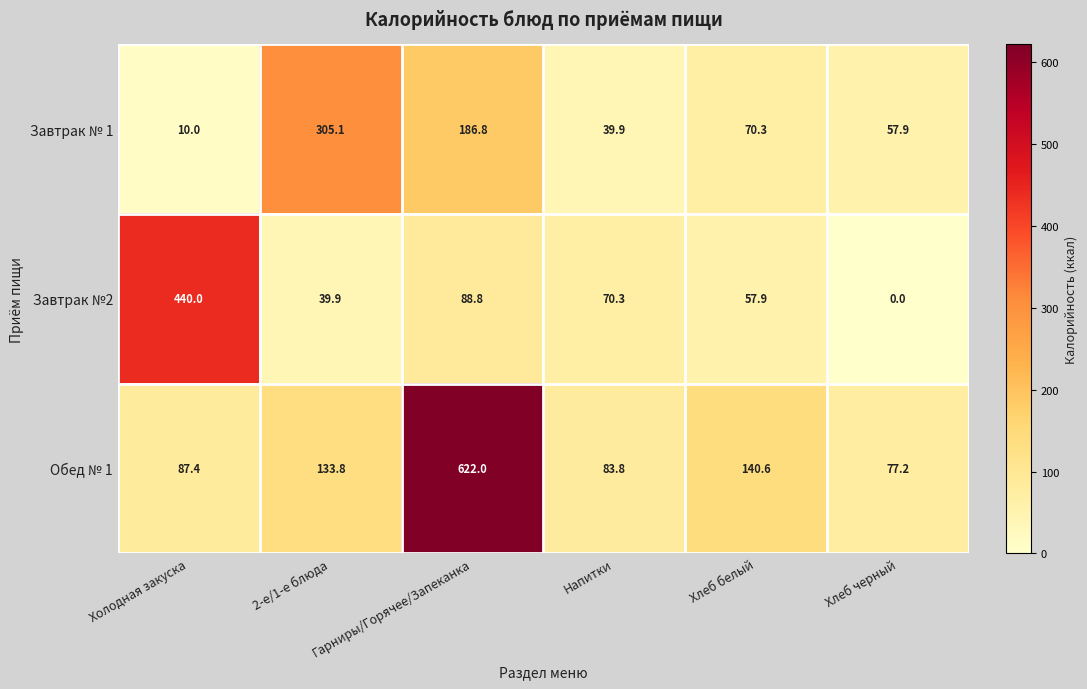

Which series has the widest spread of values?

Обед № 1